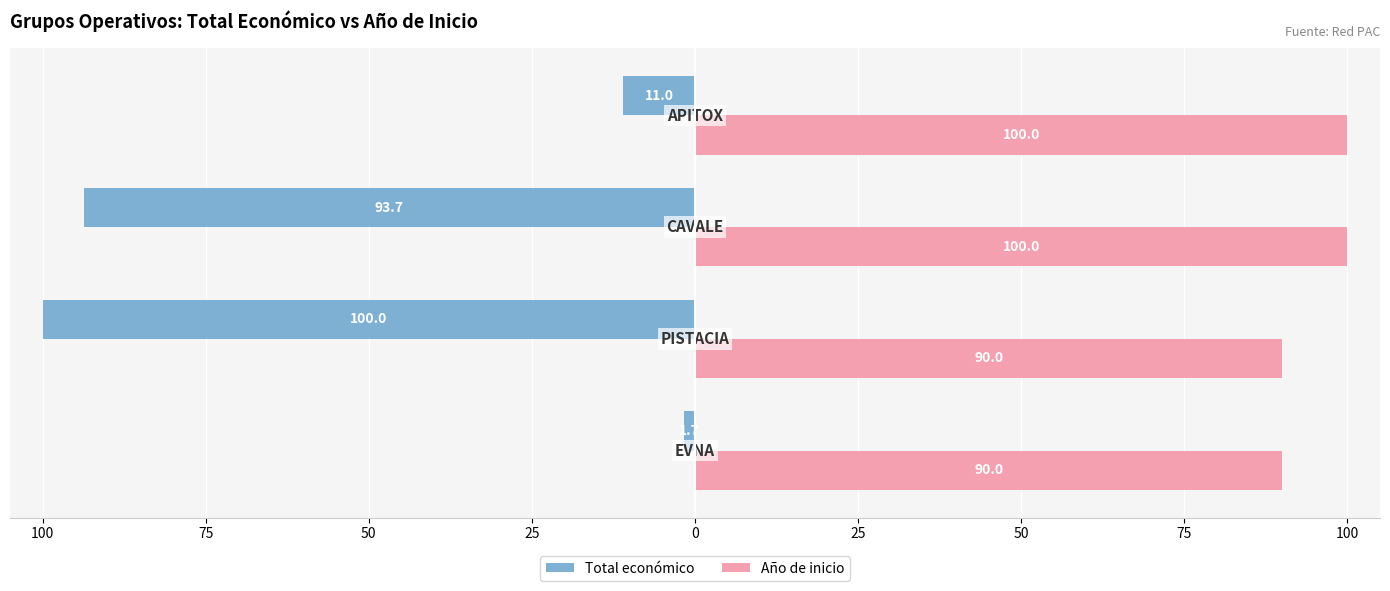

List the series in order of their peak value, highest first.

Año de inicio, Total económico